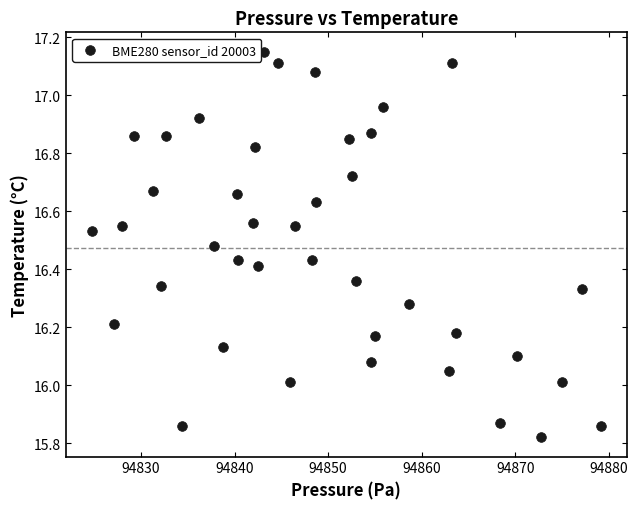

What is the range of Y values (max minus min)?

1.3